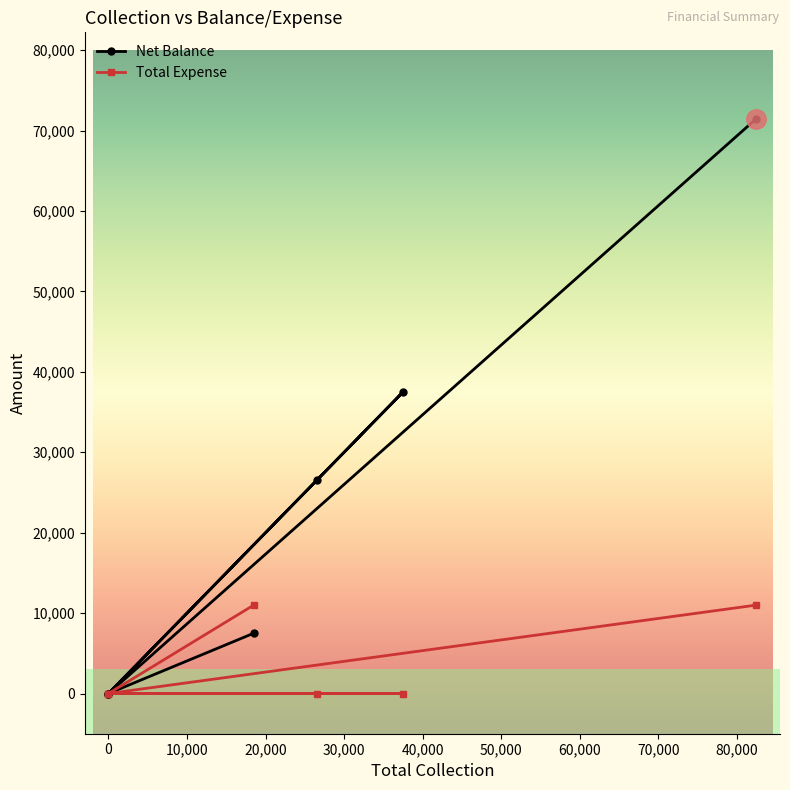

Rank the series by their maximum value, from lowest to highest.

Total Expense, Net Balance